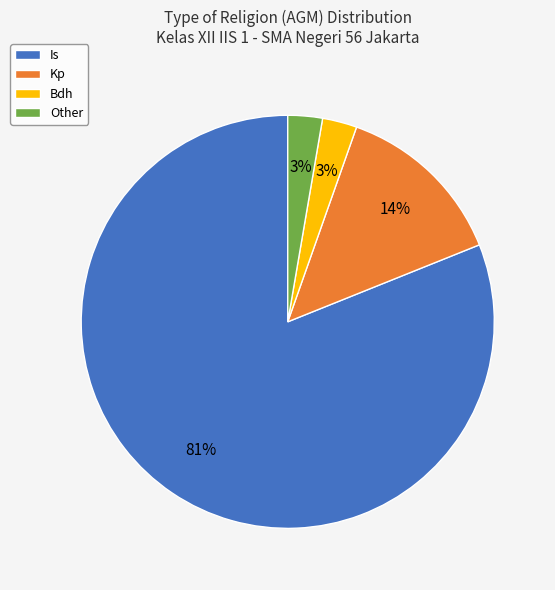

Count the number of slices in the pie.

4